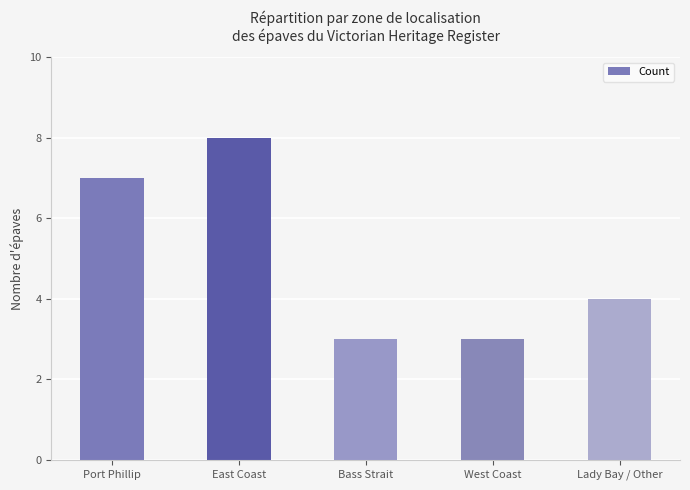

What is the difference between the second highest and minimum values?

4